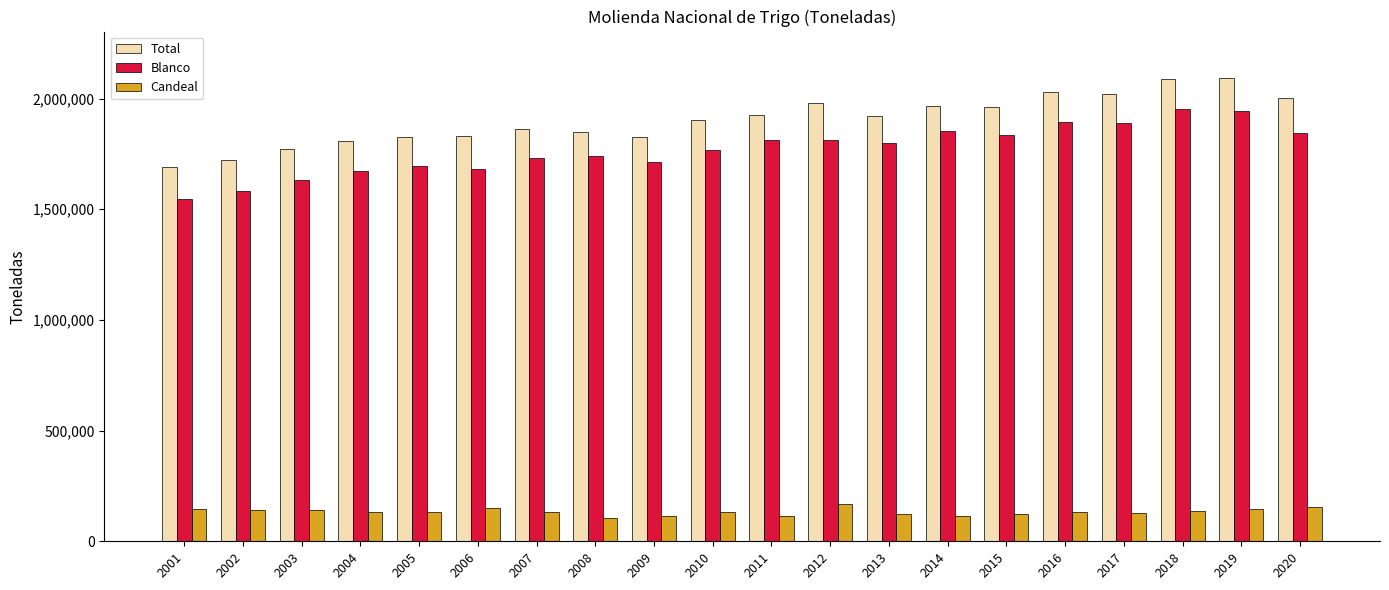

True or false: Total has a value of 2089336 at 2018.

True